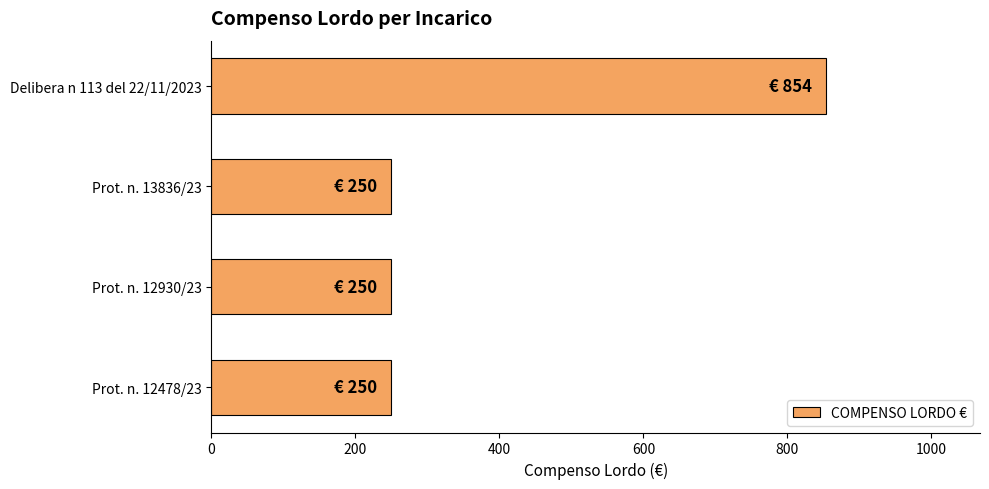

Reading bottom to top, extract all data points from this chart.

Prot. n. 12478/23=250	Prot. n. 12930/23=250	Prot. n. 13836/23=250	Delibera n 113 del 22/11/2023=854